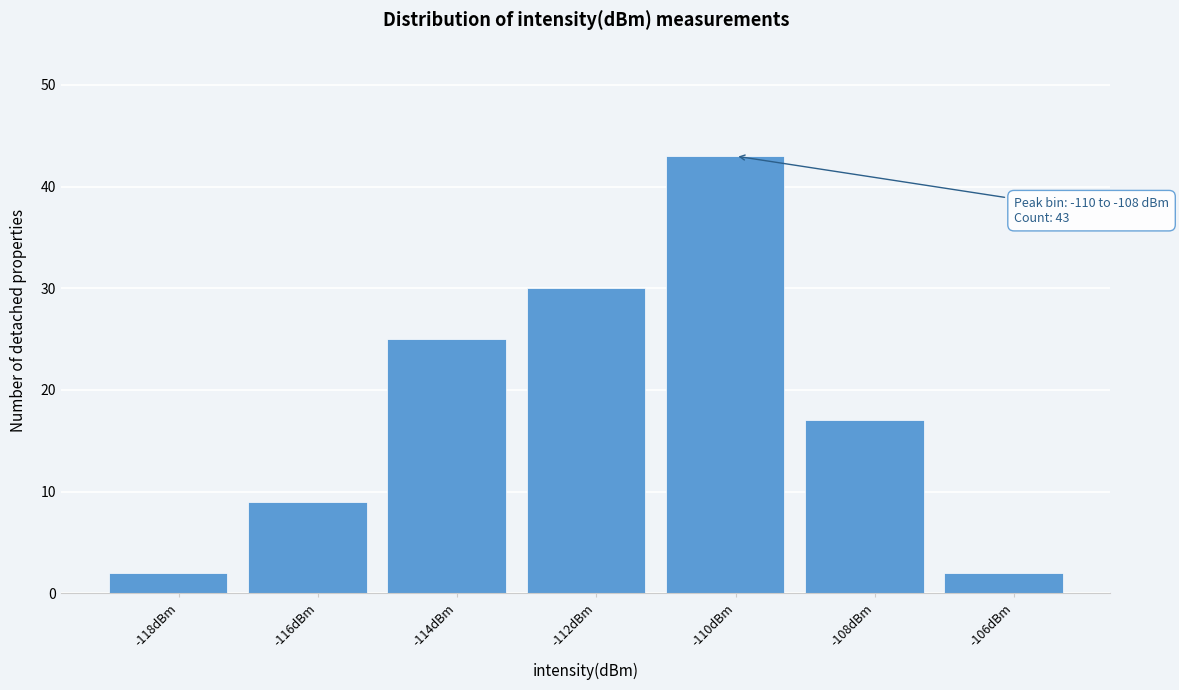

Reading left to right, extract all data points from this chart.

2	9	25	30	43	17	2